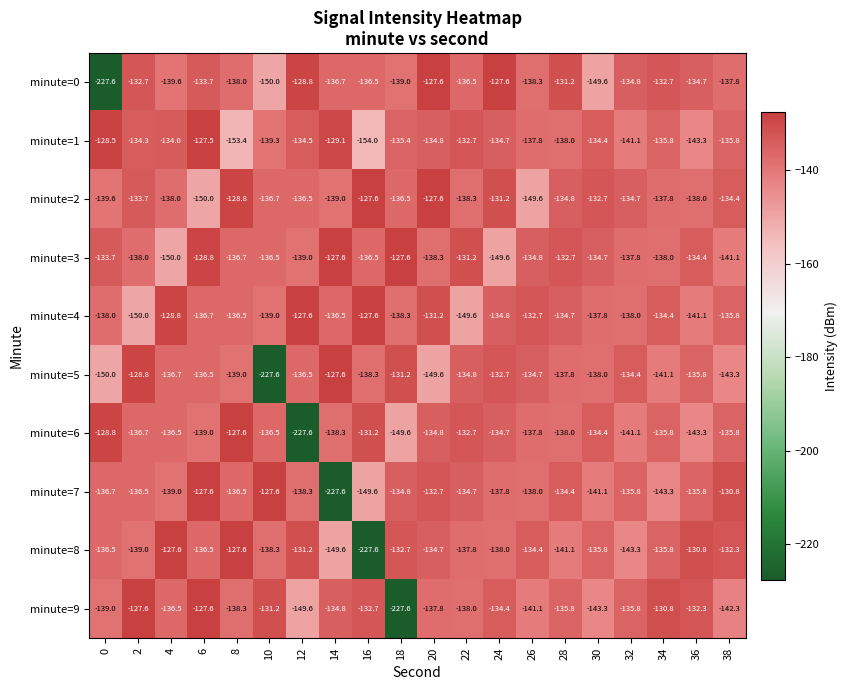

What is the difference between the minute=2 values at 16 and 10?

9.1